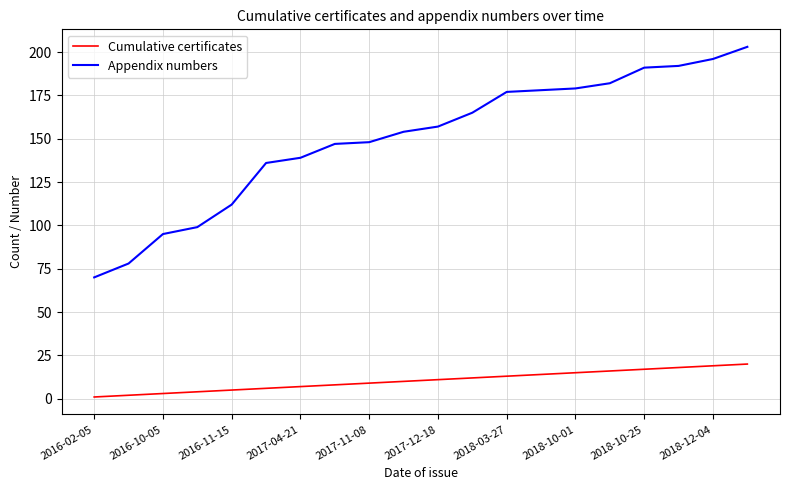

Rank the series by their average value, from lowest to highest.

Cumulative certificates, Appendix numbers